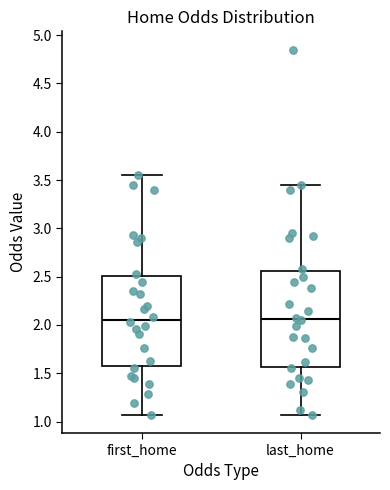

Reading left to right, read every box against the y-axis: the position of its median line, the range the box covers, and the ends of its whiskers. The values are not printed on the chart, so give them approximately, as read against the axis.

first_home: median 2.05, box 1.55 to 2.50, whiskers 1.05 to 3.55
last_home: median 2.05, box 1.55 to 2.55, whiskers 1.05 to 3.45